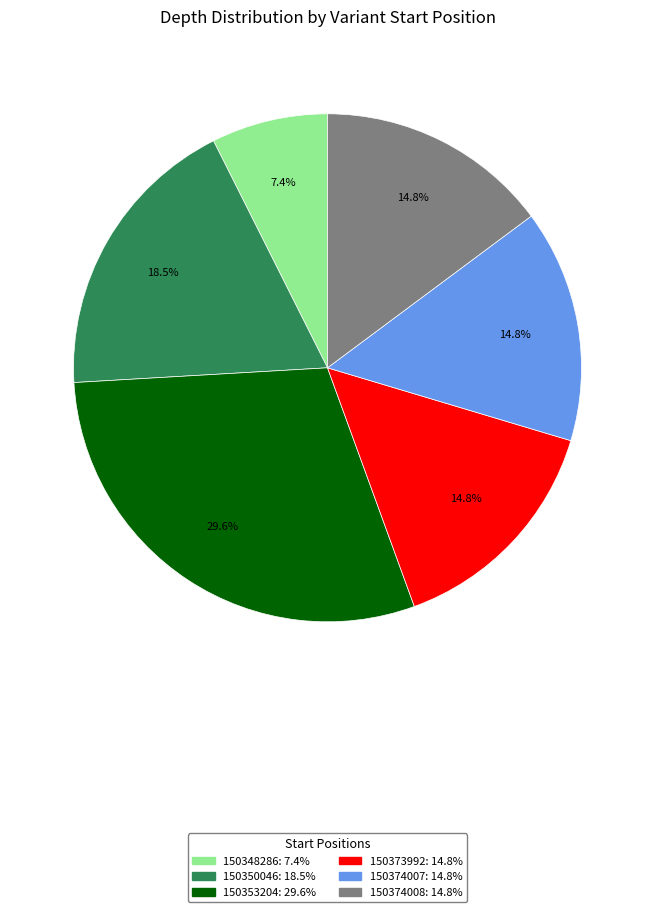

What is the ratio of the value at 150374008 to the value at 150373992?

1.0